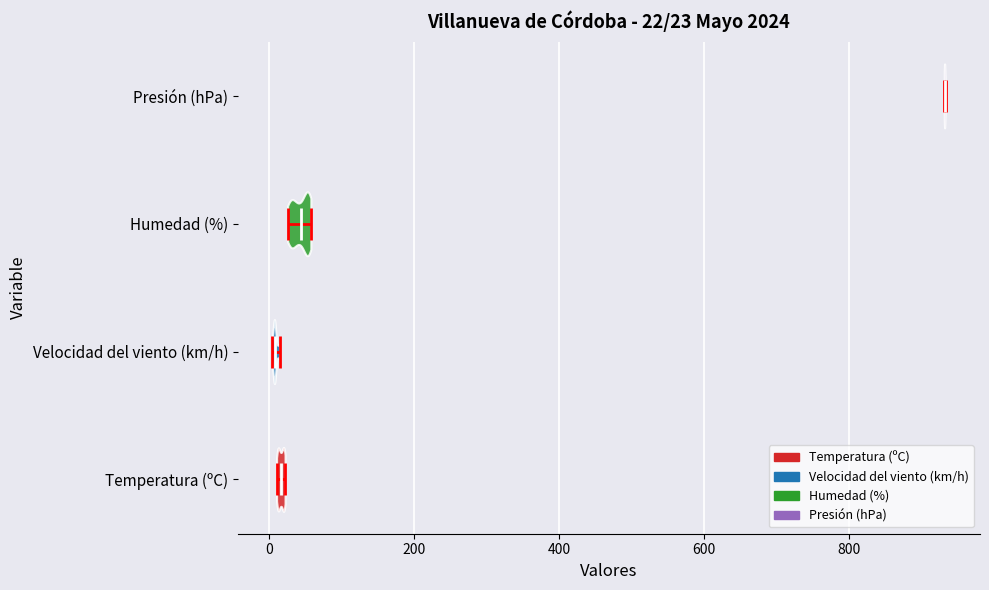

Which violin has the furthest to the right median line?

Presión (hPa)